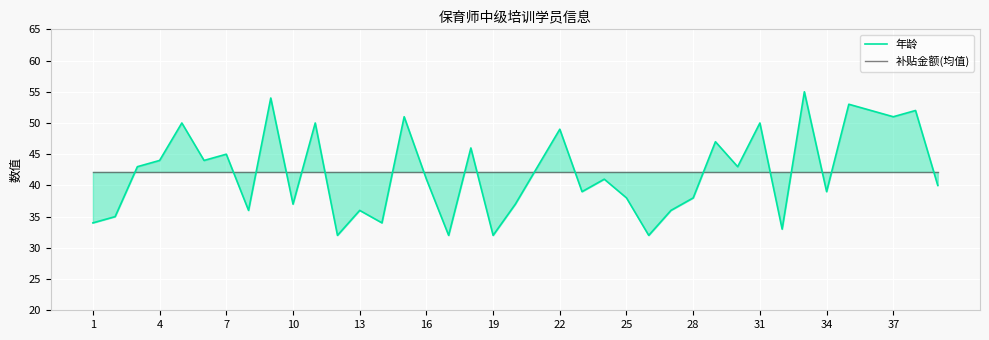

What is the maximum value for 年龄?

55.0